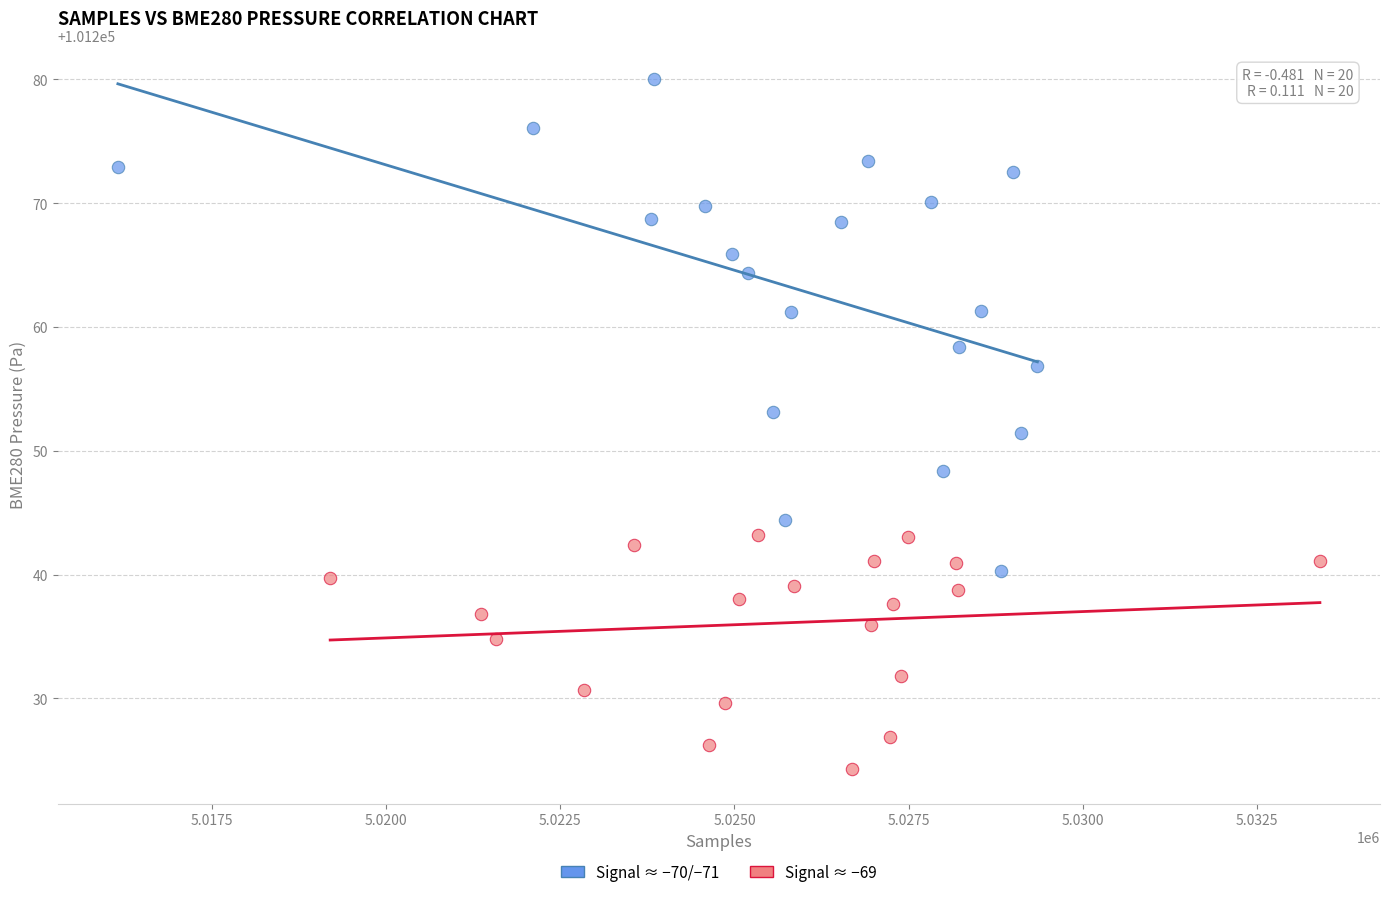

What are all the series names shown in the legend?

Signal ≈ −70/−71, Signal ≈ −69